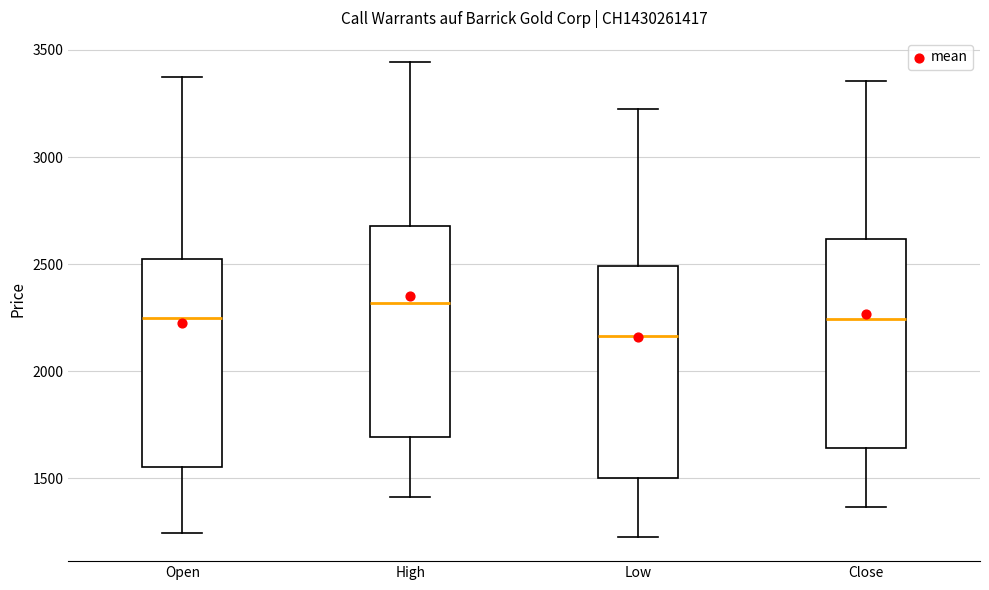

Which box's median line is the lowest?

Low